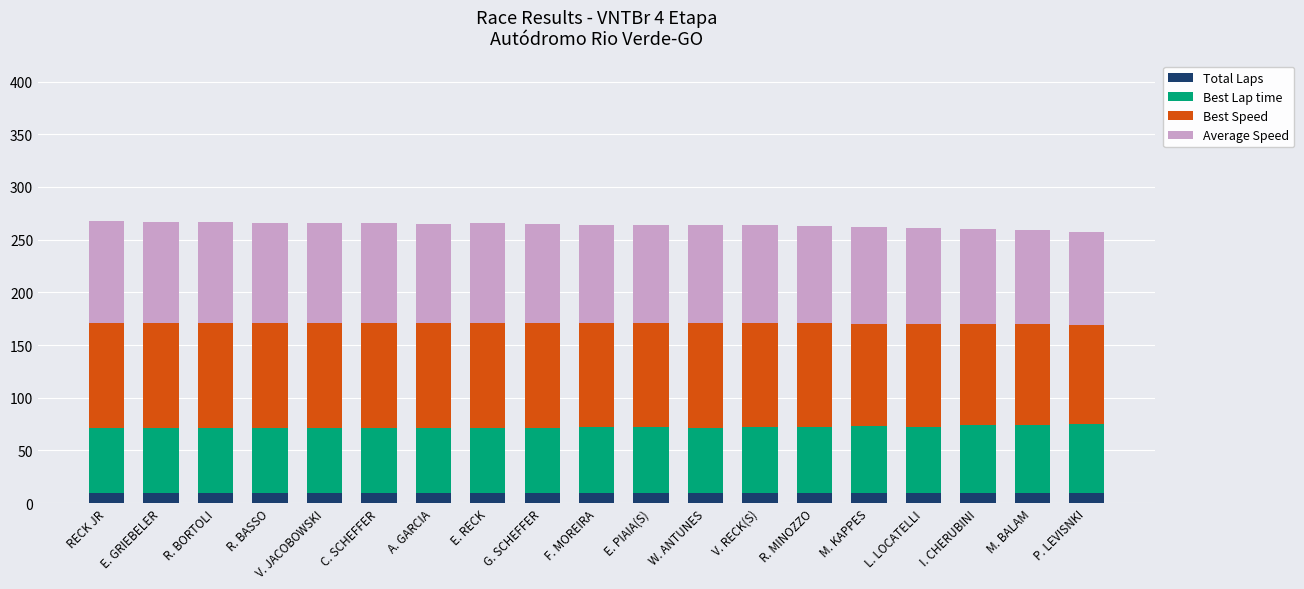

What is the lowest value of the Total Laps series?

10.0